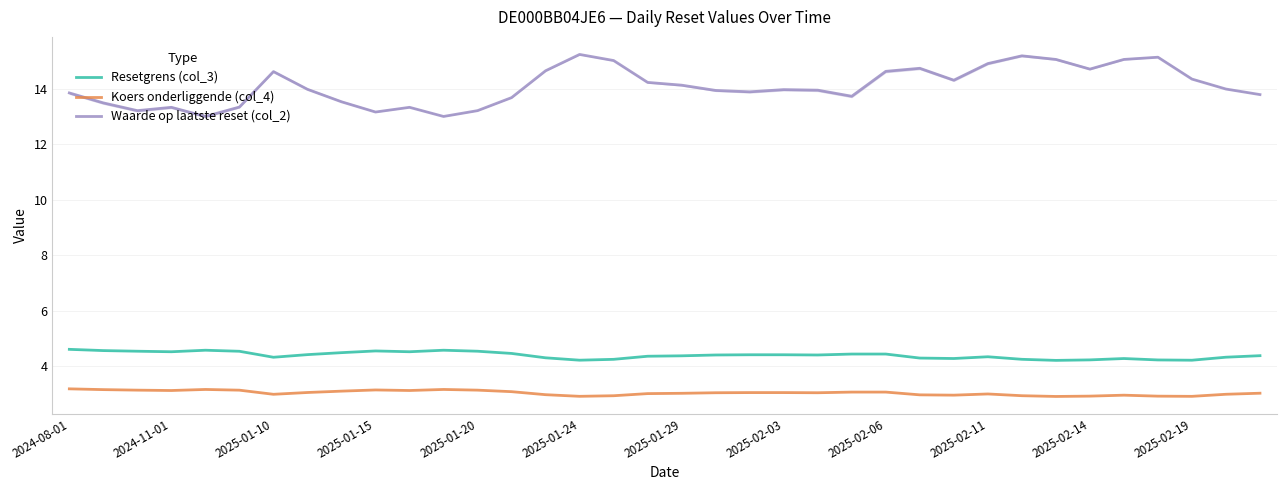

True or false: Koers onderliggende (col_4) has a value of 2.9 at 28.

True